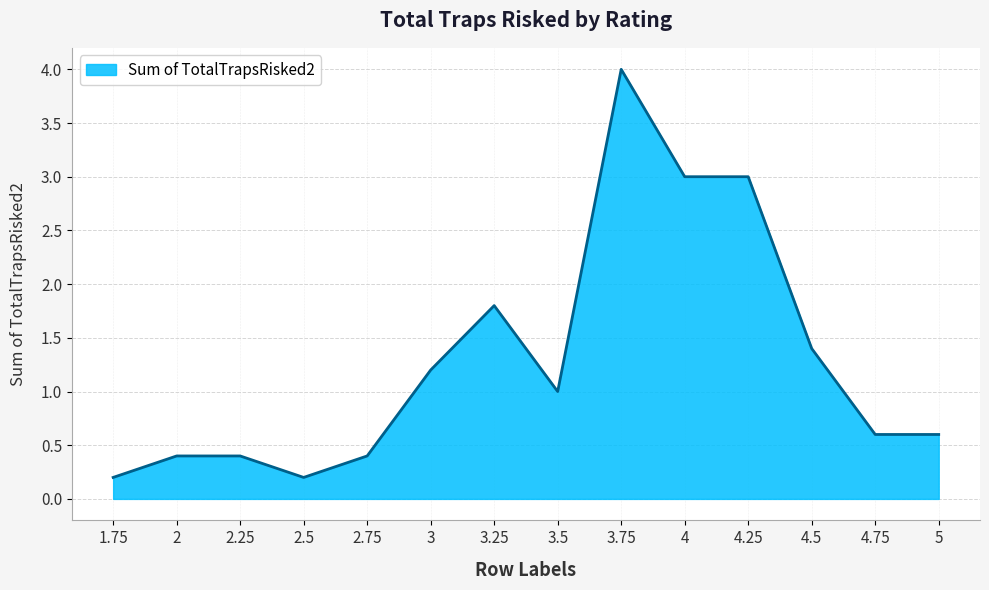

Does the chart display data point markers on the line(s)?

No